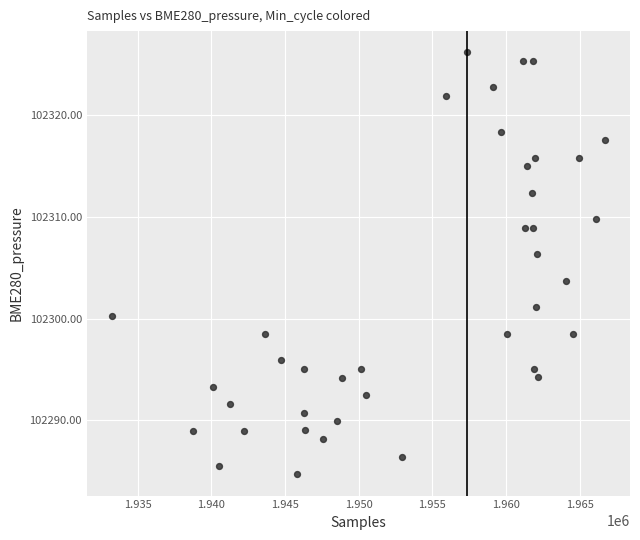

What is the range of Y values (max minus min)?

41.5